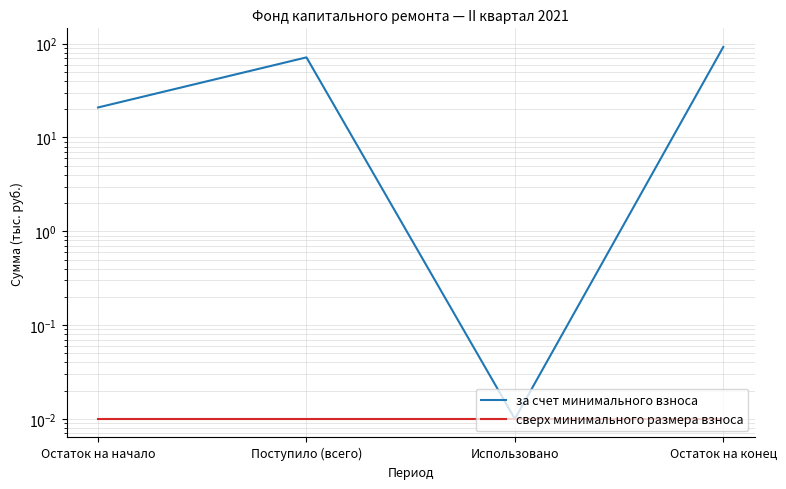

At how many categories does at least one series exceed 36?

2